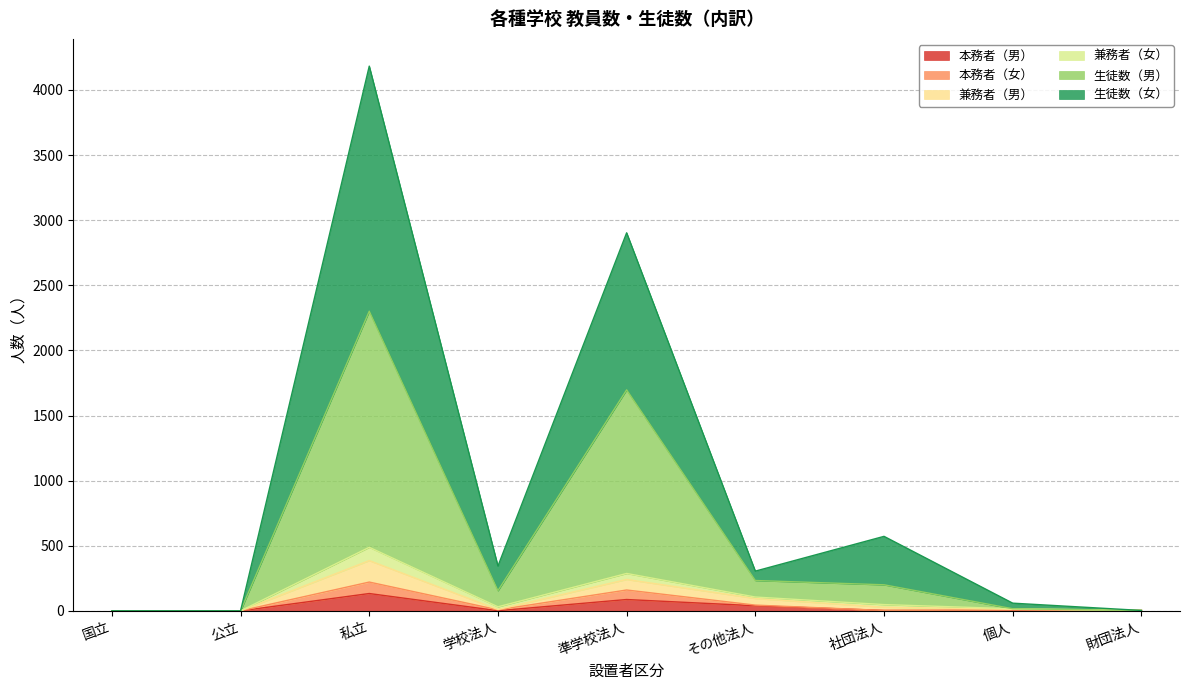

What is the maximum value for 本務者（男）?

133